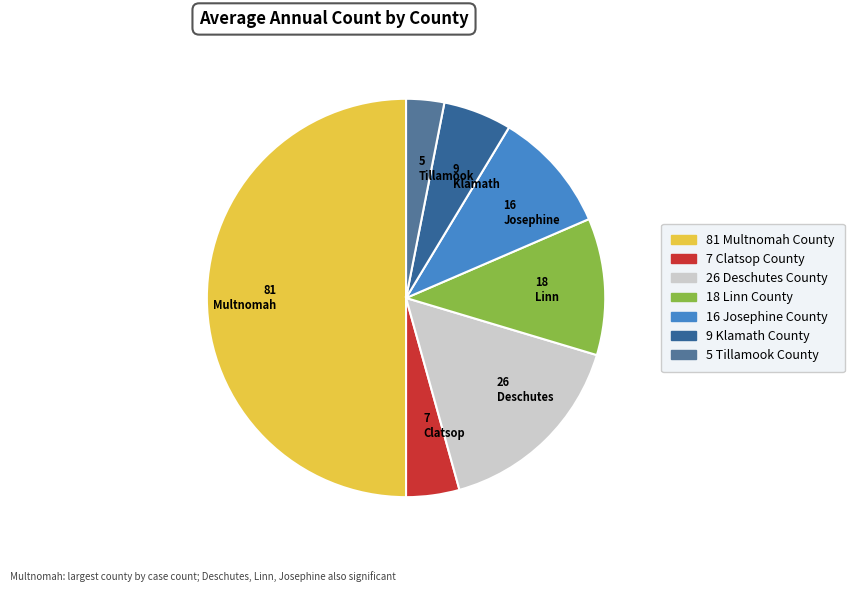

The 5 Tillamook slice represents 13% of the pie. True or false?

False